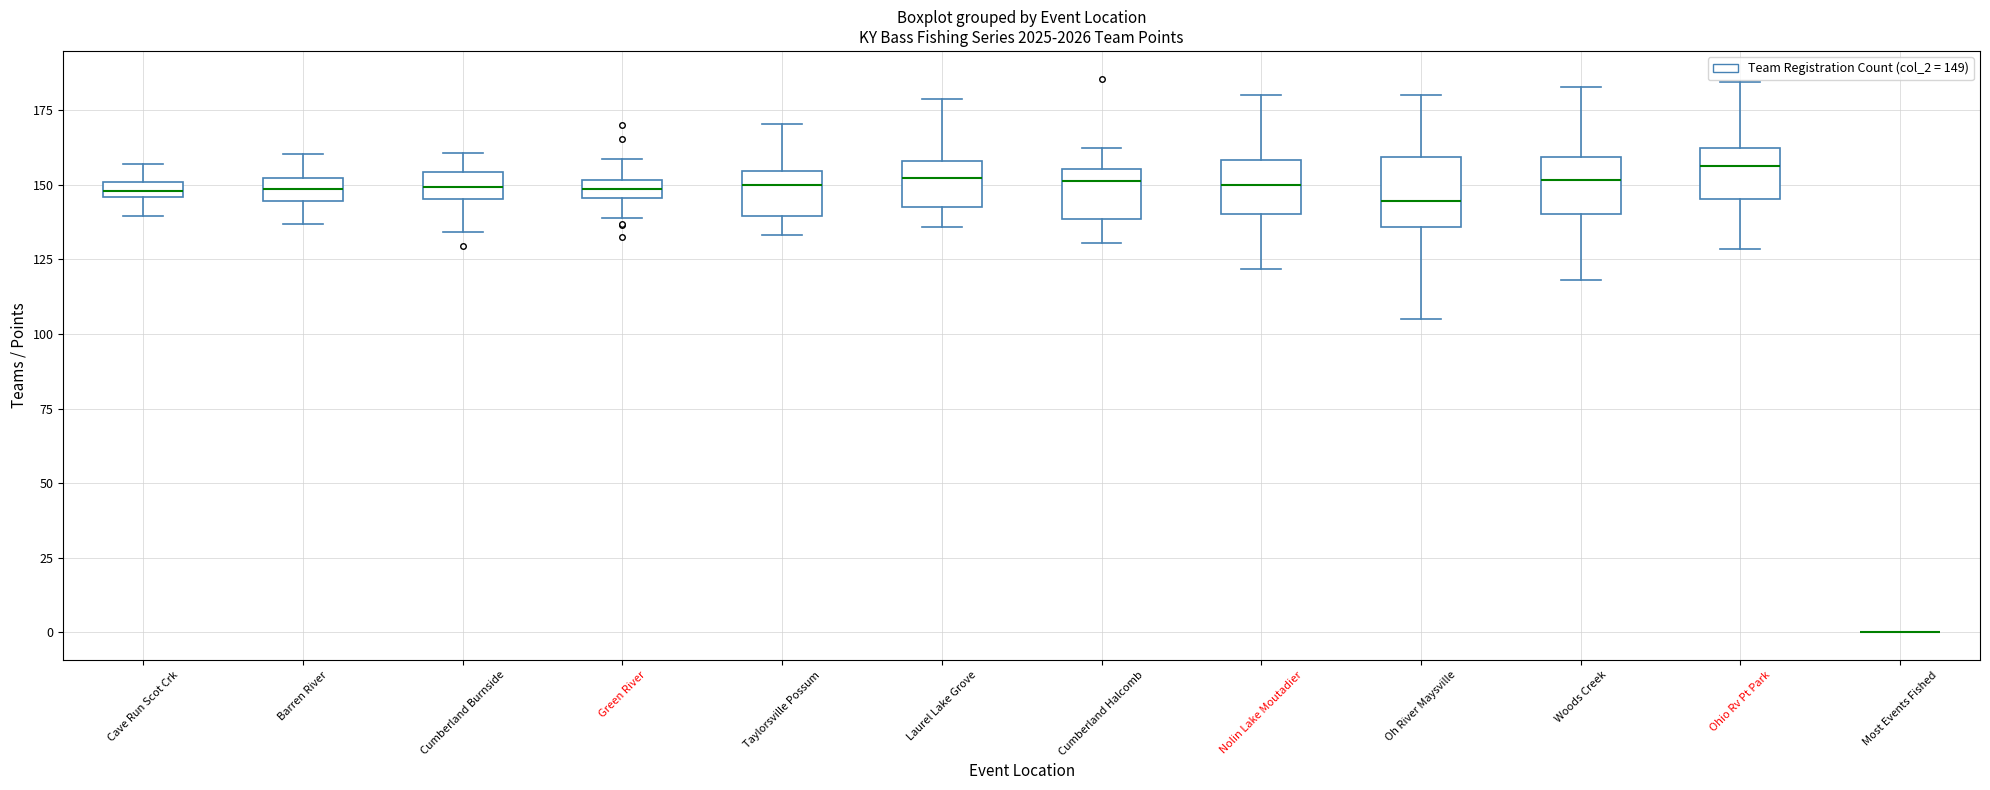

Where does the upper whisker of the box for Woods Creek end on the y-axis? The values are not printed on the chart, so give them approximately, as read against the axis.

185